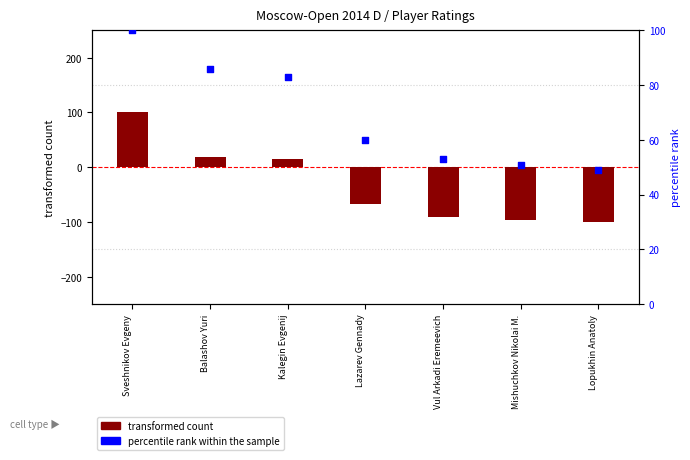

What is the ratio of the value at Sveshnikov Evgeny to the value at Vul Arkadi Eremeevich?

1.9